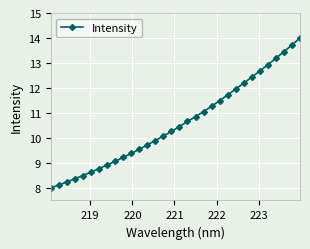

What is the average value?

10.6